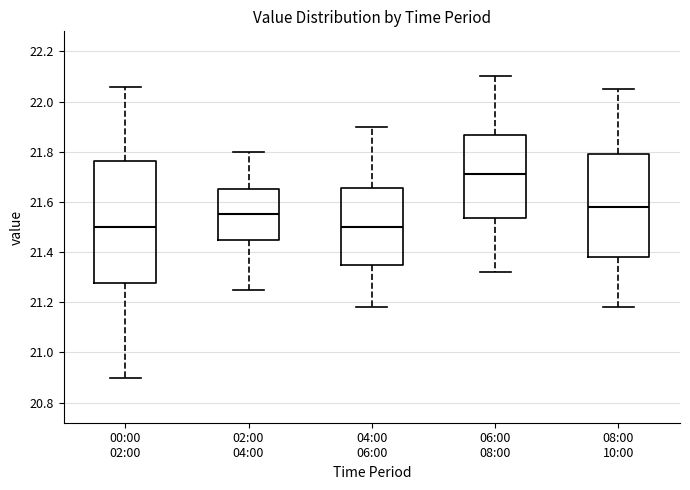

Reading left to right, transcribe this box plot: for each box, give where its median line is, the range the box spans, and where its two whiskers end, as read against the y-axis. The values are not printed on the chart, so give them approximately, as read against the axis.

00:00 02:00: median 21.50, box 21.28 to 21.76, whiskers 20.90 to 22.06
02:00 04:00: median 21.56, box 21.46 to 21.66, whiskers 21.26 to 21.80
04:00 06:00: median 21.50, box 21.34 to 21.66, whiskers 21.18 to 21.90
06:00 08:00: median 21.72, box 21.54 to 21.86, whiskers 21.32 to 22.10
08:00 10:00: median 21.58, box 21.38 to 21.80, whiskers 21.18 to 22.06